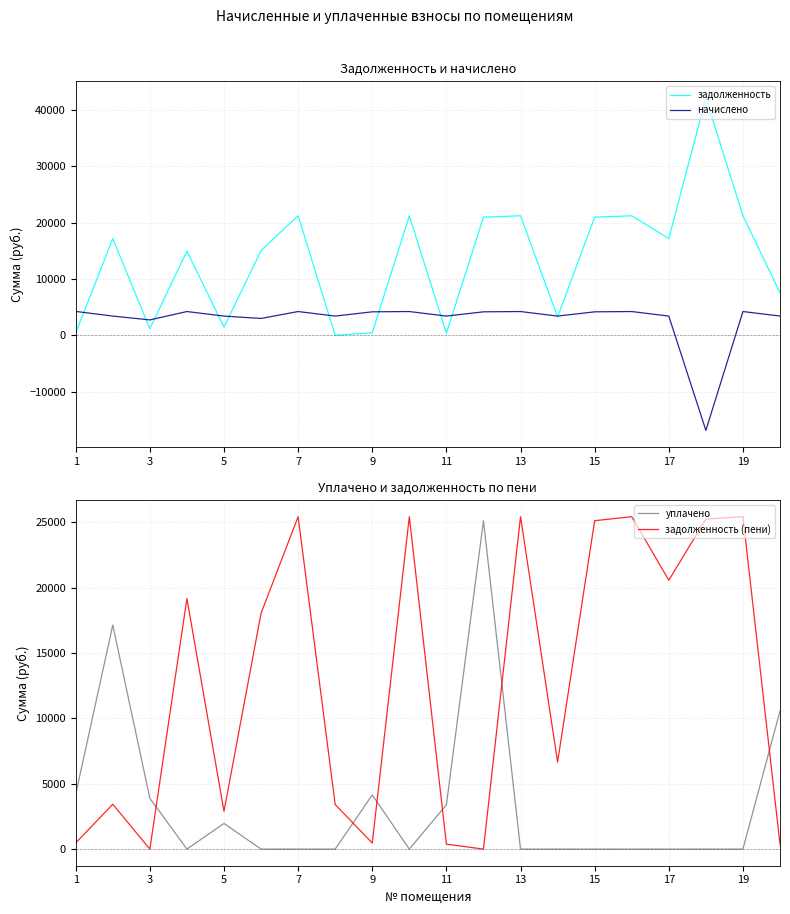

Is it true that задолженность (пени) equals 462.2 at 9?

True